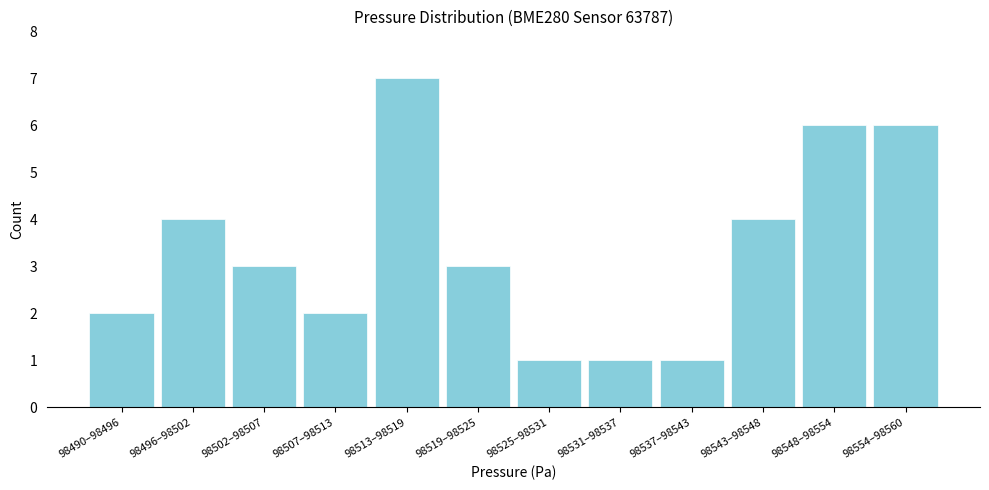

Reading right to left, transcribe all the data shown in this chart.

6	6	4	1	1	1	3	7	2	3	4	2